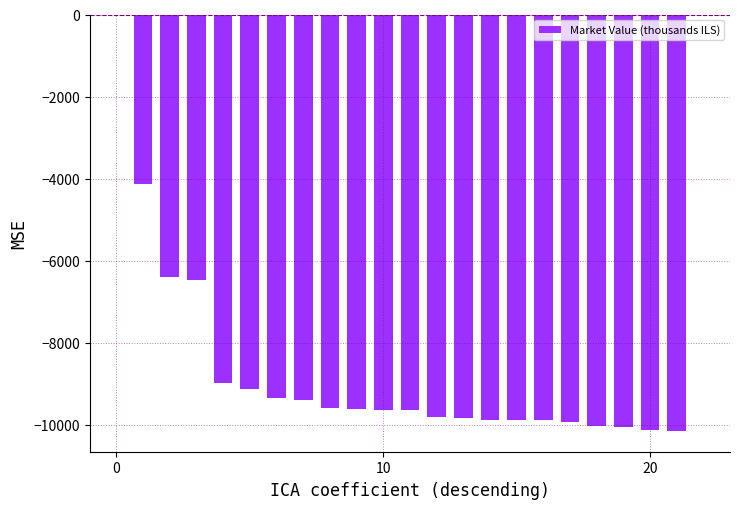

What is the sum of all values?

-191896.4